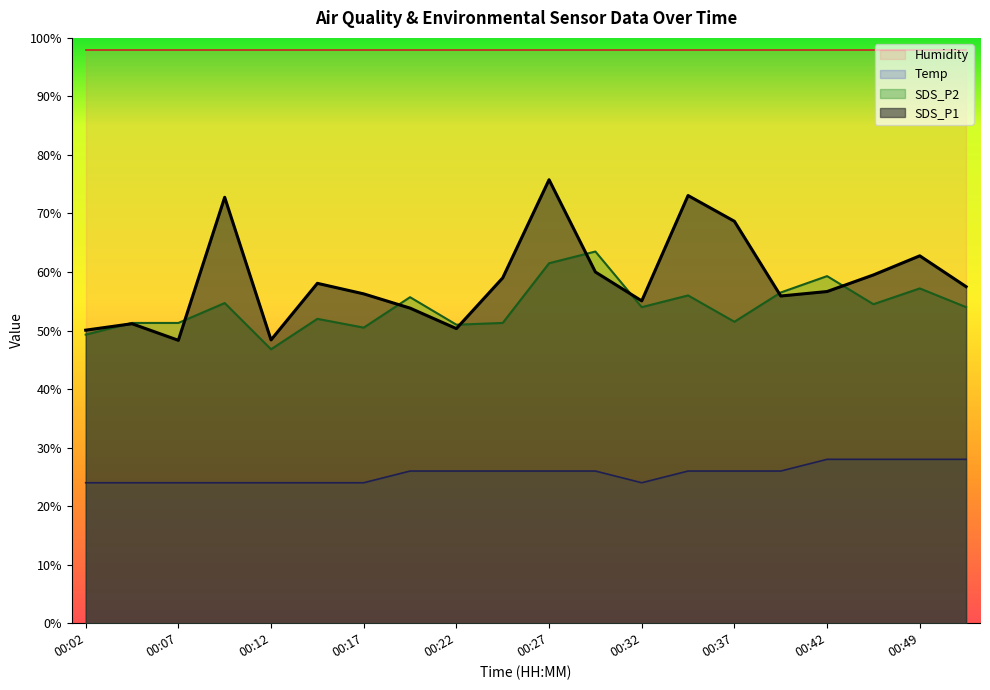

Between 00:32 and 00:19, which is larger?

00:32